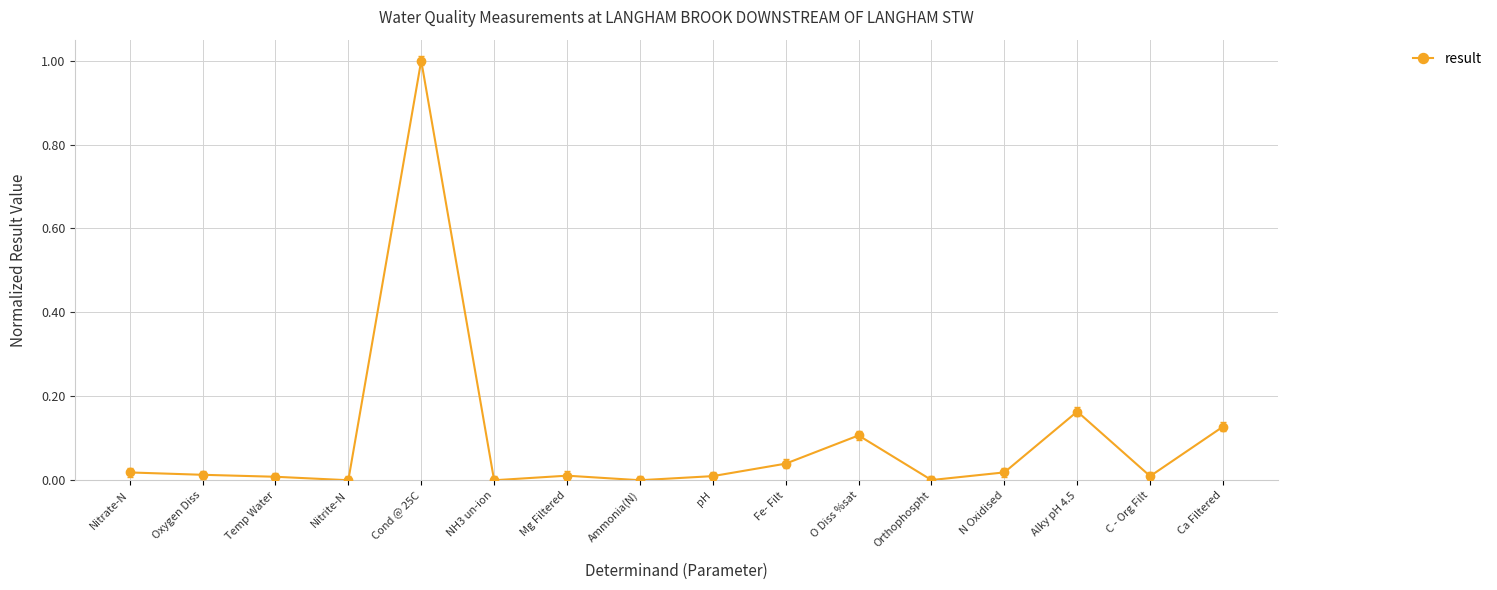

Is it true that the value at Fe- Filt is 0.1?

False